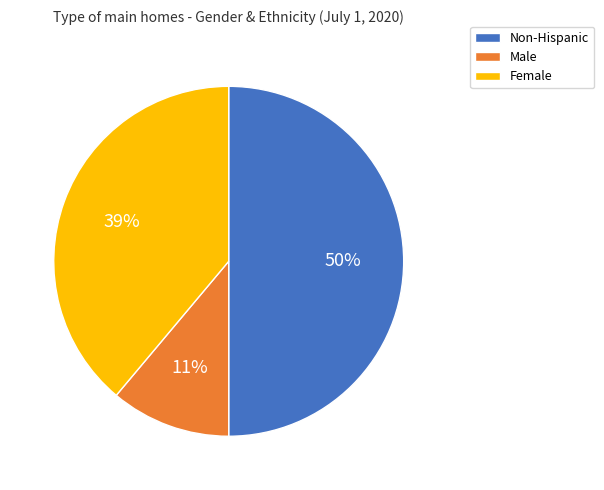

What percentage is the Female slice, to the nearest percent?

39%